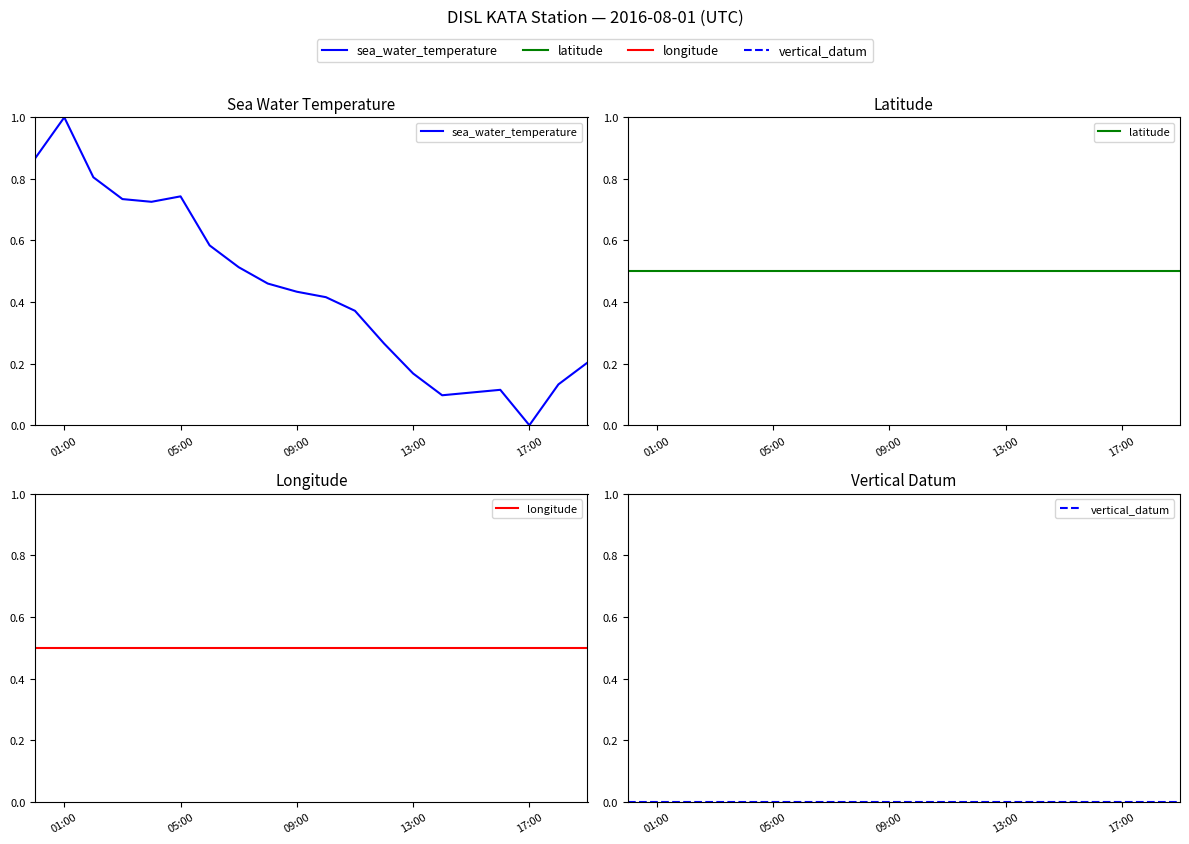

What value does the longitude series have at 09:00?

0.5